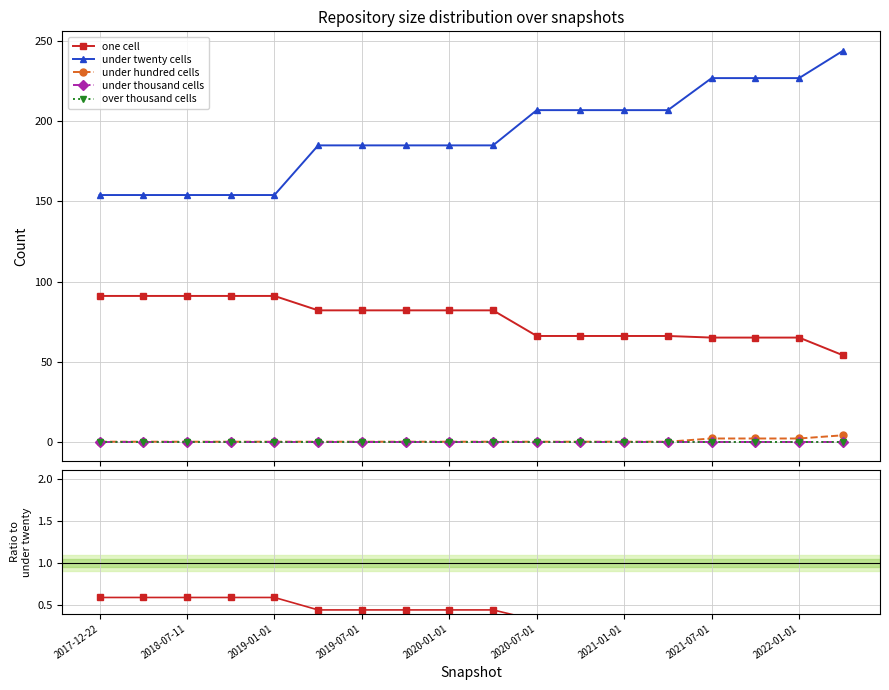

True or false: one cell has more than 2 points higher than both neighbors.

False